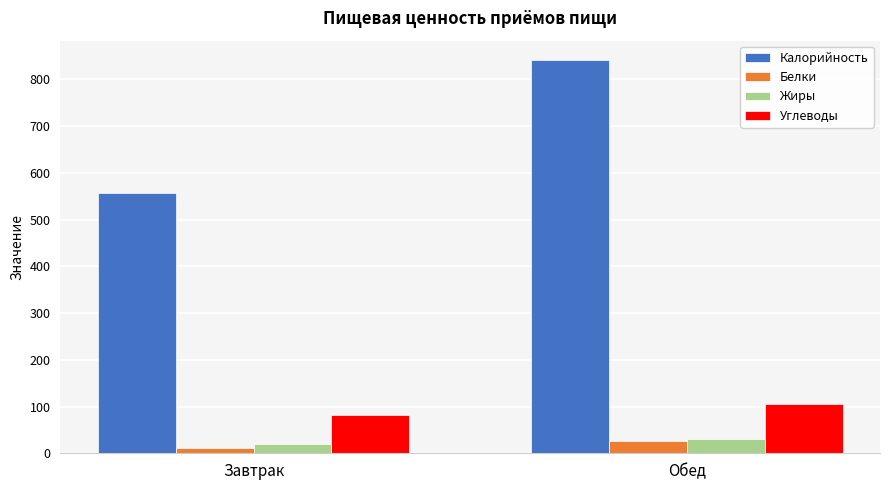

What is the highest value of the Калорийность series?

840.7